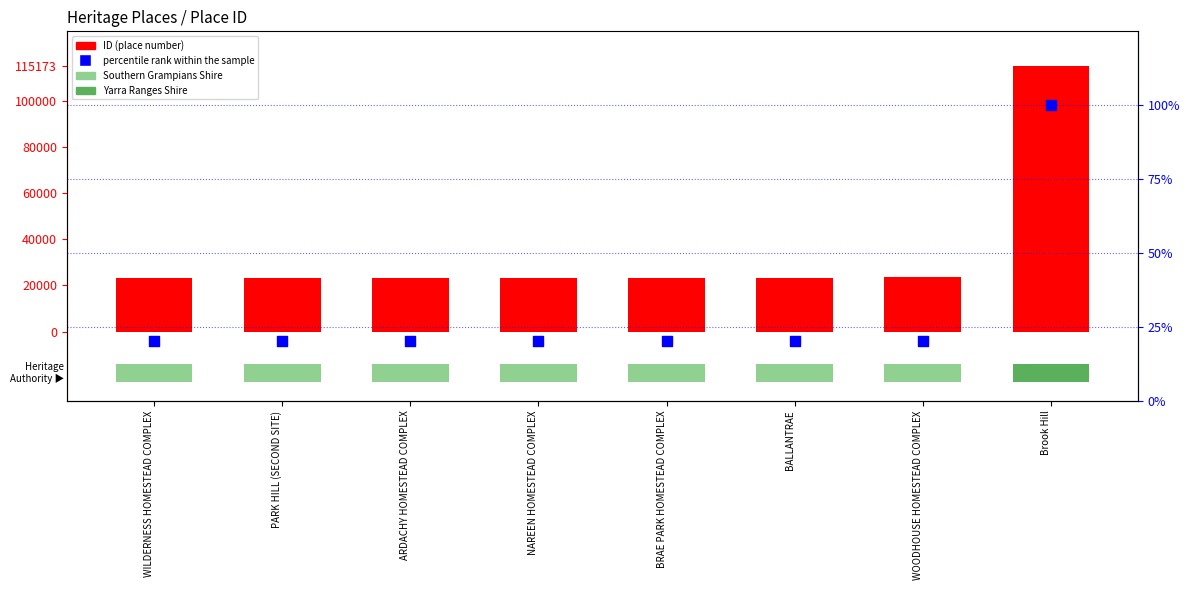

Which series contains the lowest Y value?

percentile rank within the sample